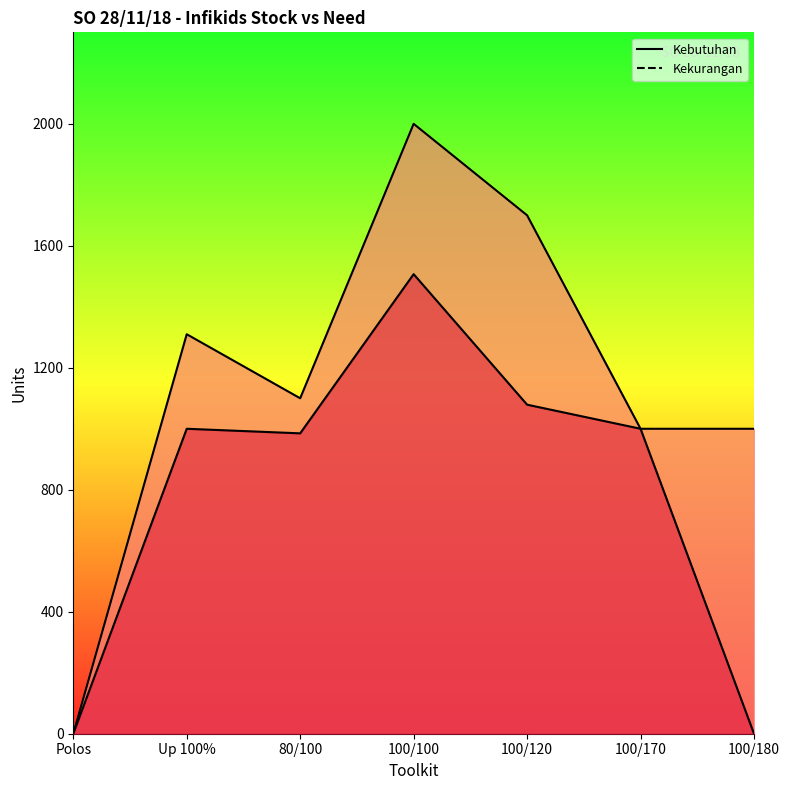

At which label does Kebutuhan first exceed 1100?

Up 100%